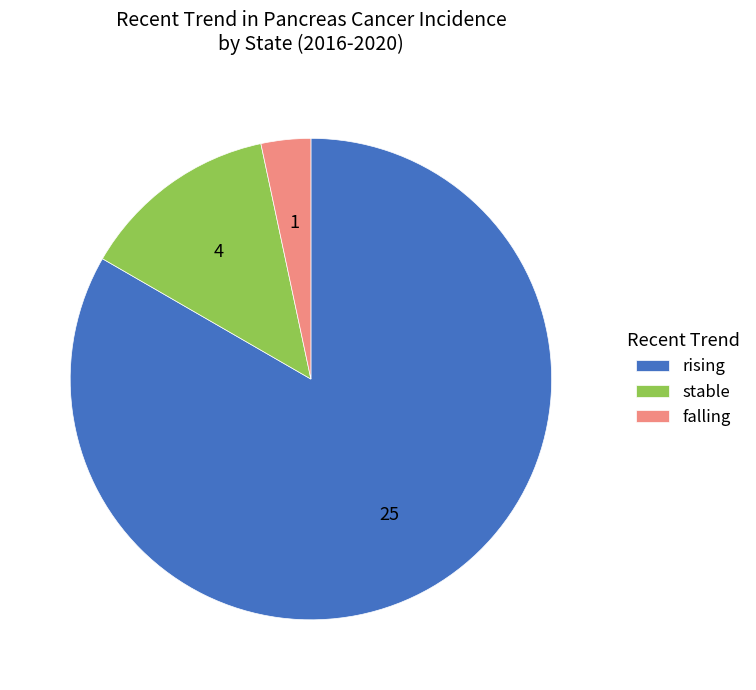

True or false: stable accounts for 8% of the total.

False